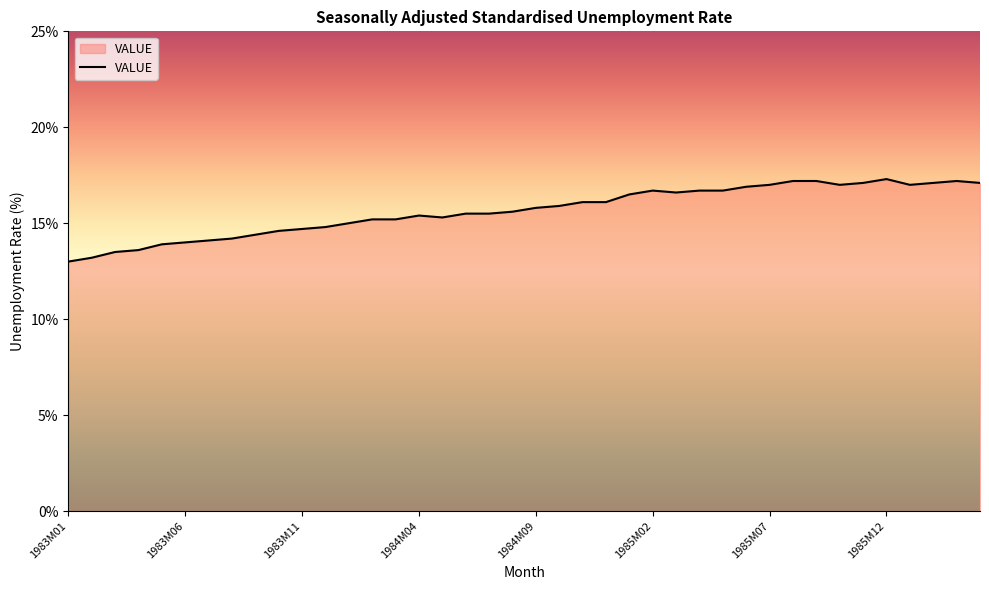

What is the difference between the maximum and minimum values?

4.3